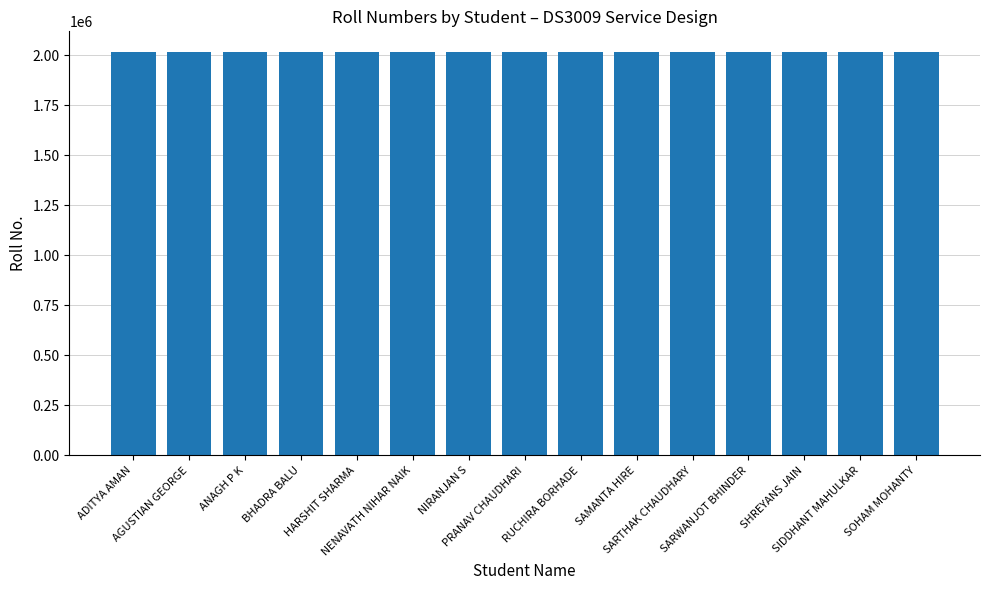

What is the value of the 1st bar from the left?

2019501